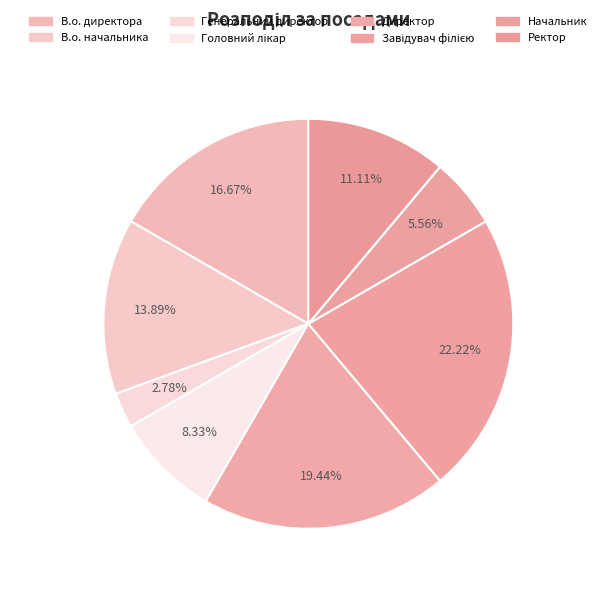

How many segments does this pie chart have?

8